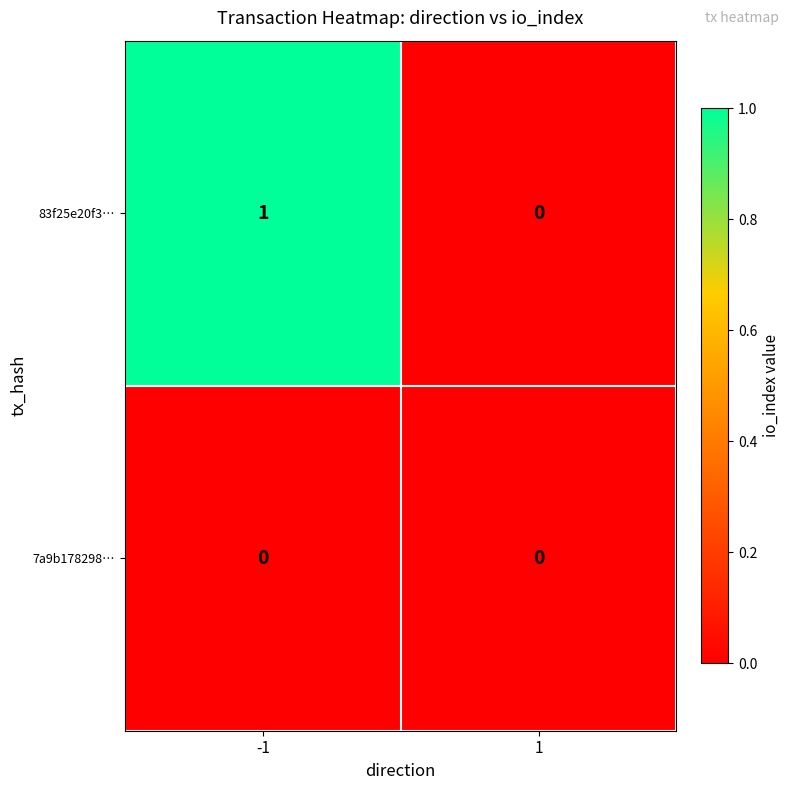

How many categories are shown in the chart?

2